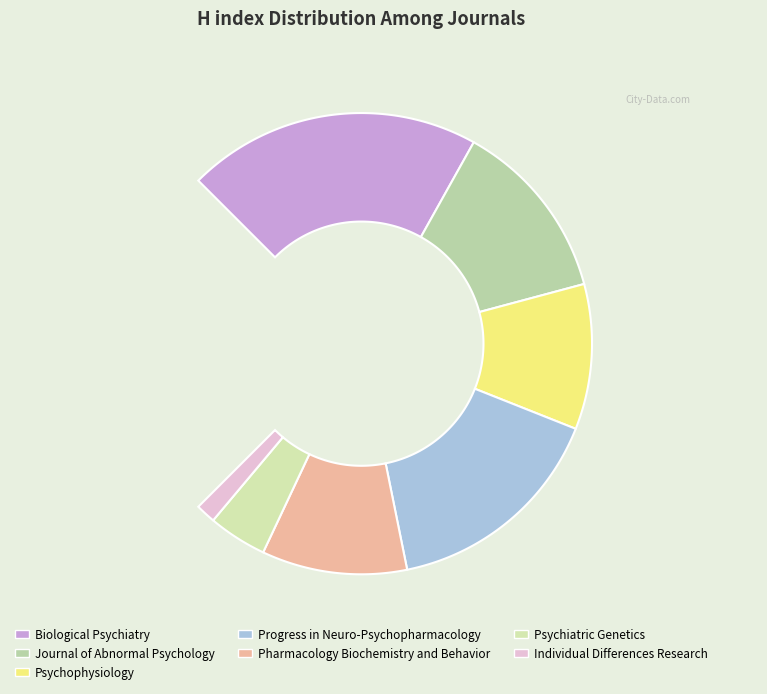

Is there a majority slice in this chart?

No